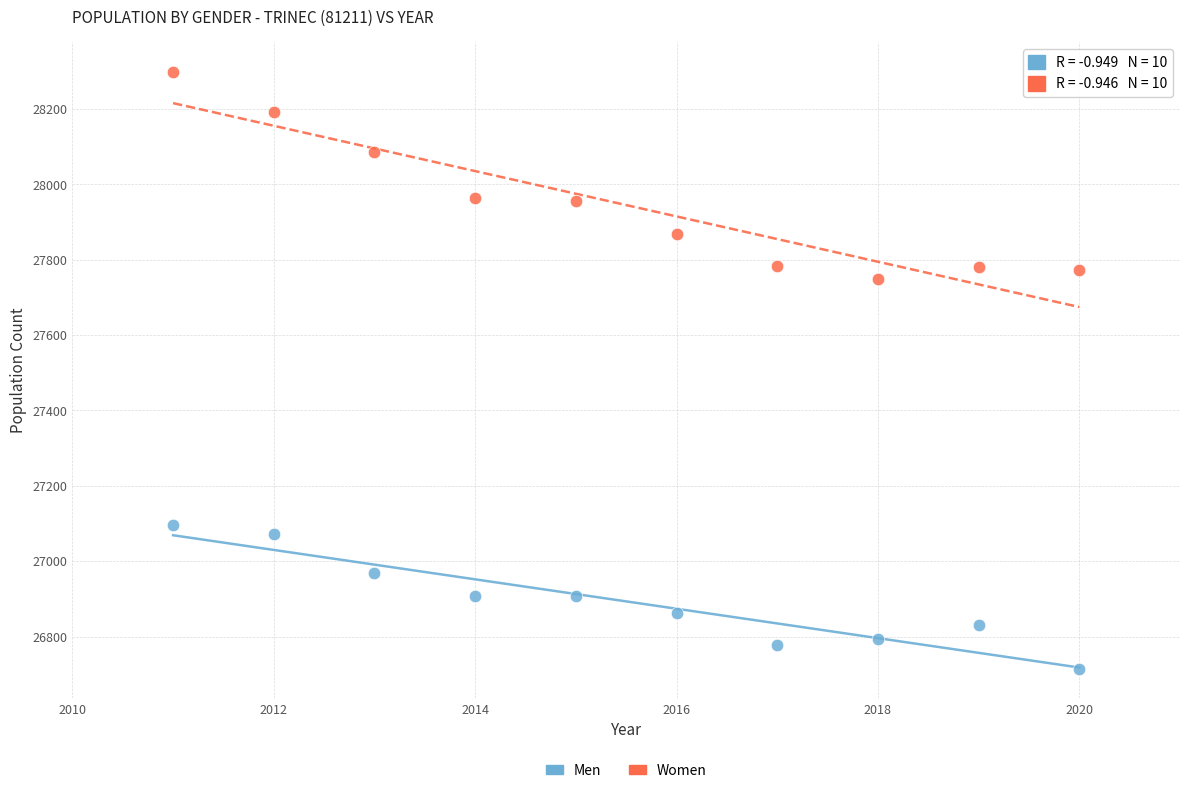

Across all series, what Y value is closest to 27506?

27748